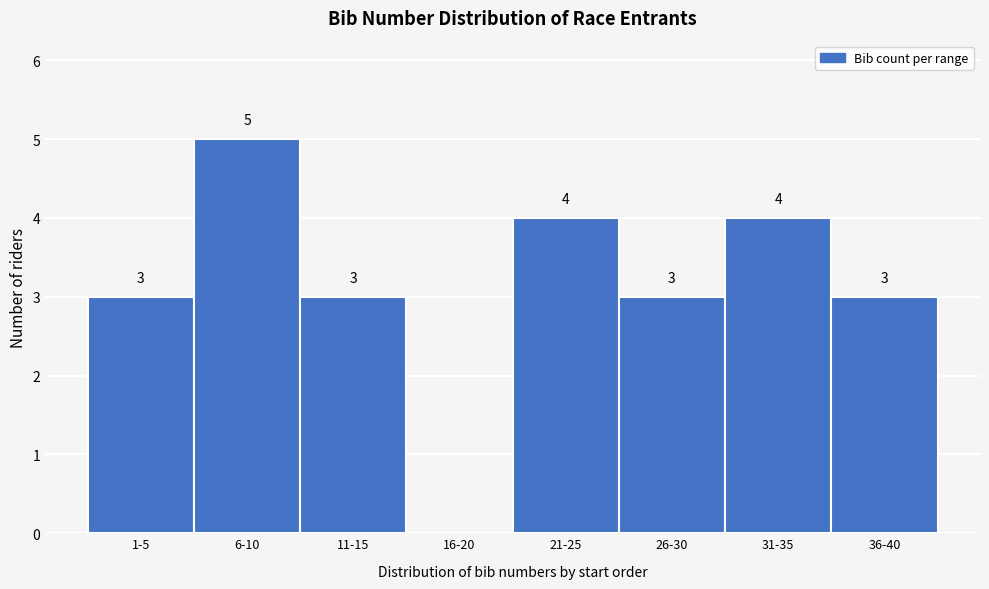

Reading left to right, transcribe all the data shown in this chart.

1-5=3	6-10=5	11-15=3	16-20=0	21-25=4	26-30=3	31-35=4	36-40=3